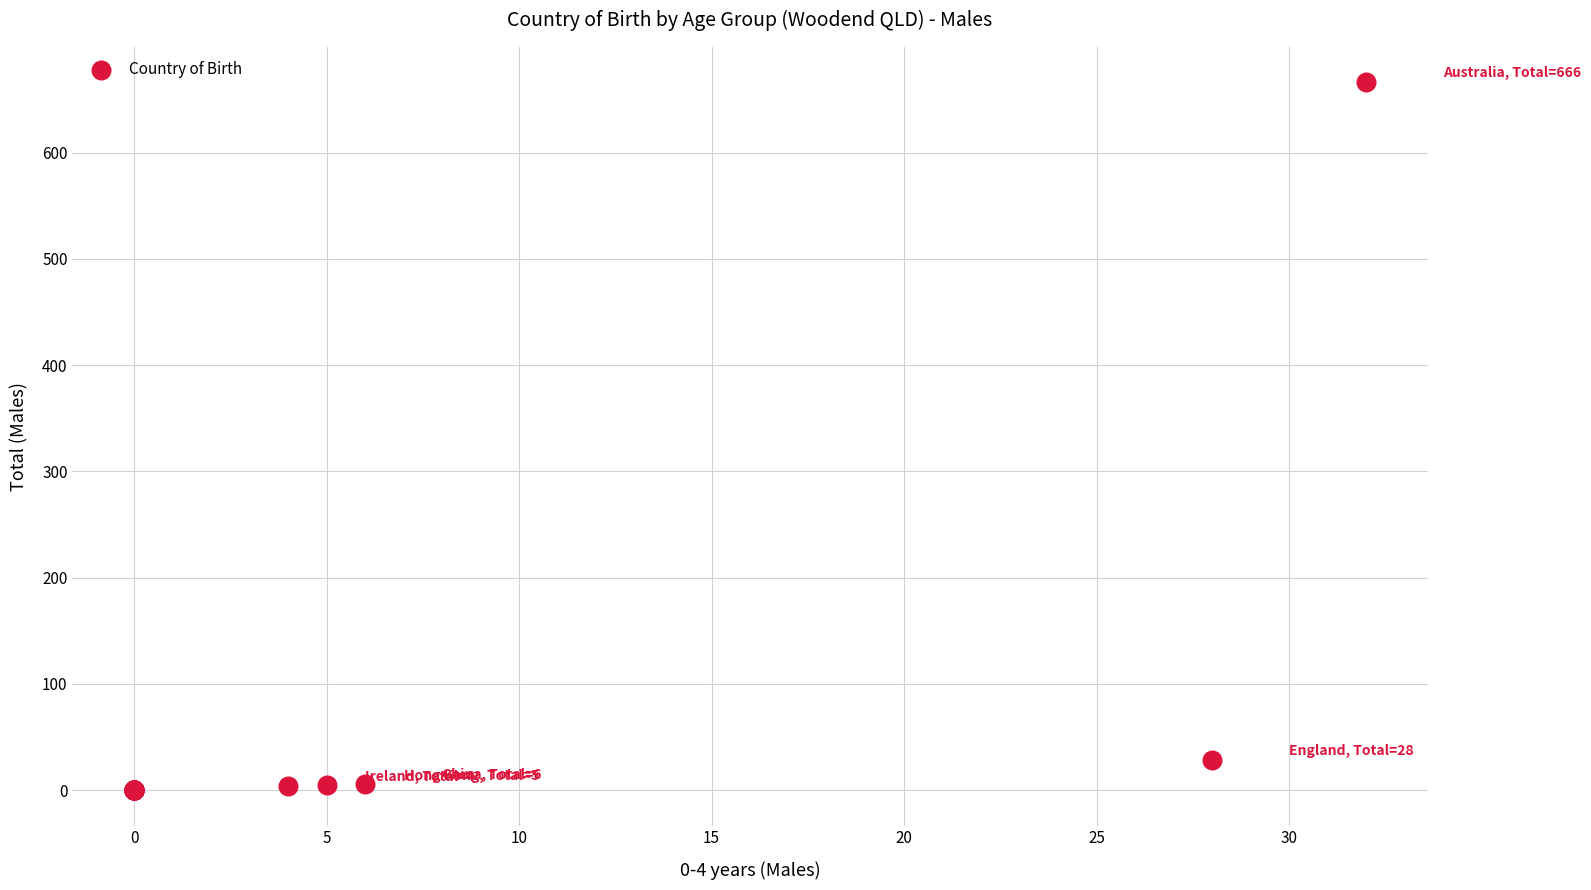

What Y value in the scatter plot is closest to 333?

28